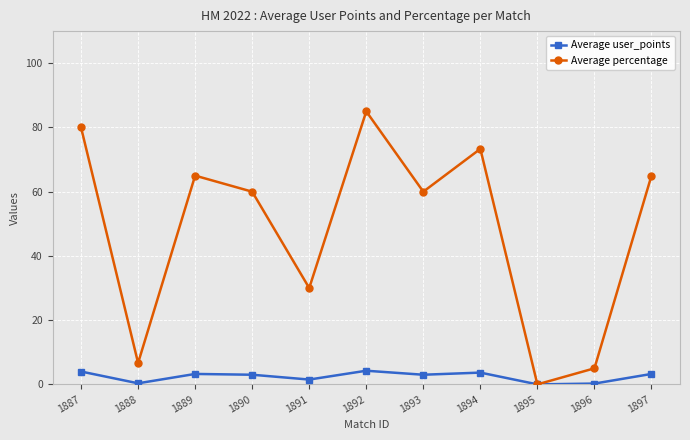

Is this an area chart (filled region under the line)?

No